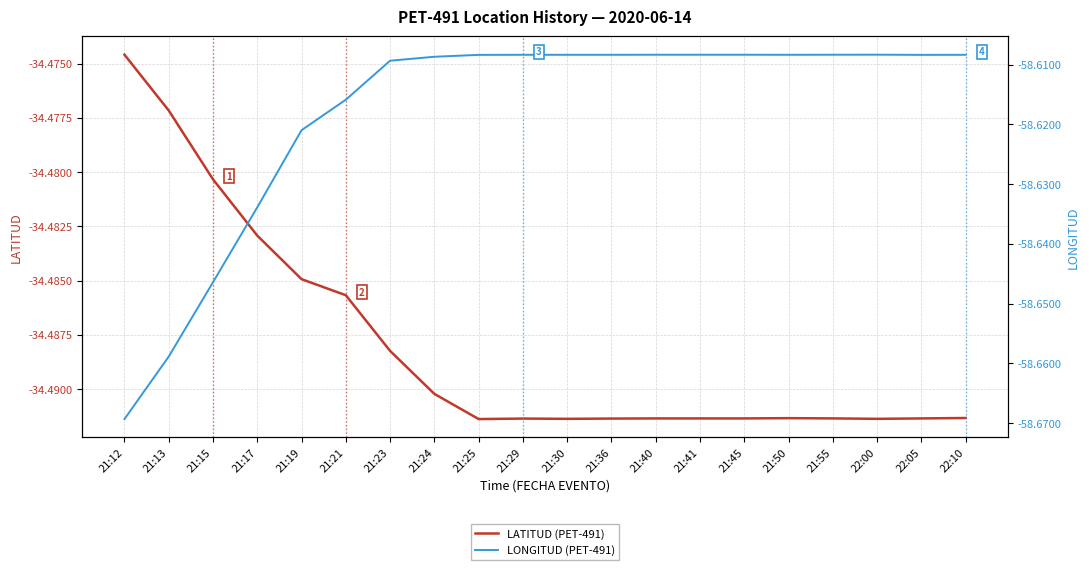

Reading left to right, what are all the values shown in this chart?

LATITUD (PET-491): -34.5	-34.5	-34.5	-34.5	-34.5	-34.5	-34.5	-34.5	-34.5	-34.5	-34.5	-34.5	-34.5	-34.5	-34.5	-34.5	-34.5	-34.5	-34.5	-34.5
LONGITUD (PET-491): -58.7	-58.7	-58.6	-58.6	-58.6	-58.6	-58.6	-58.6	-58.6	-58.6	-58.6	-58.6	-58.6	-58.6	-58.6	-58.6	-58.6	-58.6	-58.6	-58.6